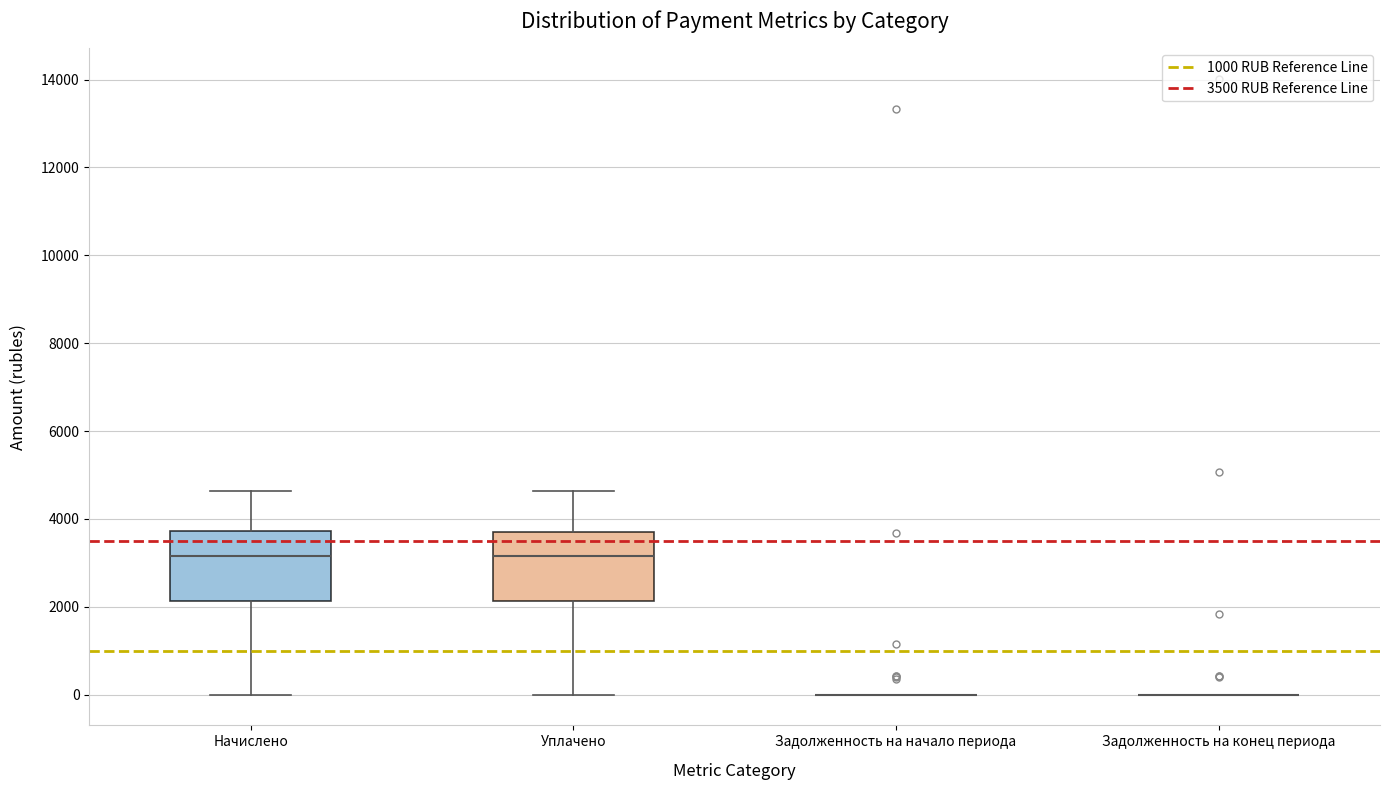

Reading left to right, read every box against the y-axis: the position of its median line, the range the box covers, and the ends of its whiskers. The values are not printed on the chart, so give them approximately, as read against the axis.

Начислено: median 3200, box 2200 to 3800, whiskers 0 to 4600
Уплачено: median 3200, box 2200 to 3600, whiskers 0 to 4600
Задолженность на начало периода: box collapsed to a line at 0, whiskers 0 to 0
Задолженность на конец периода: box collapsed to a line at 0, whiskers 0 to 0